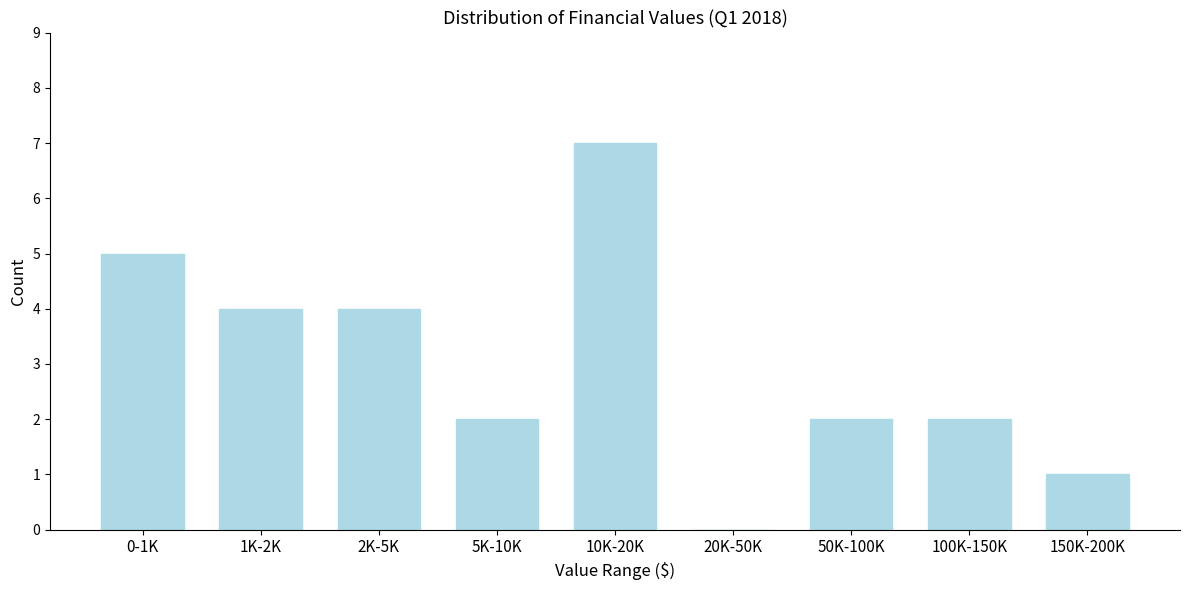

Reading left to right, extract all data points from this chart.

0-1K=5	1K-2K=4	2K-5K=4	5K-10K=2	10K-20K=7	20K-50K=0	50K-100K=2	100K-150K=2	150K-200K=1